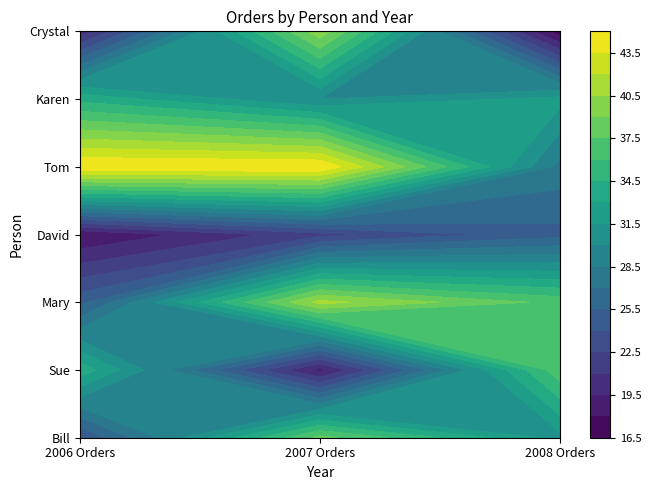

Reading right to left, what are all the values shown in this chart?

Bill: 31	38	24
Sue: 37	19	34
Mary: 37	41	25
David: 25	22	18
Tom: 28	45	45
Karen: 32	30	34
Crystal: 17	40	20